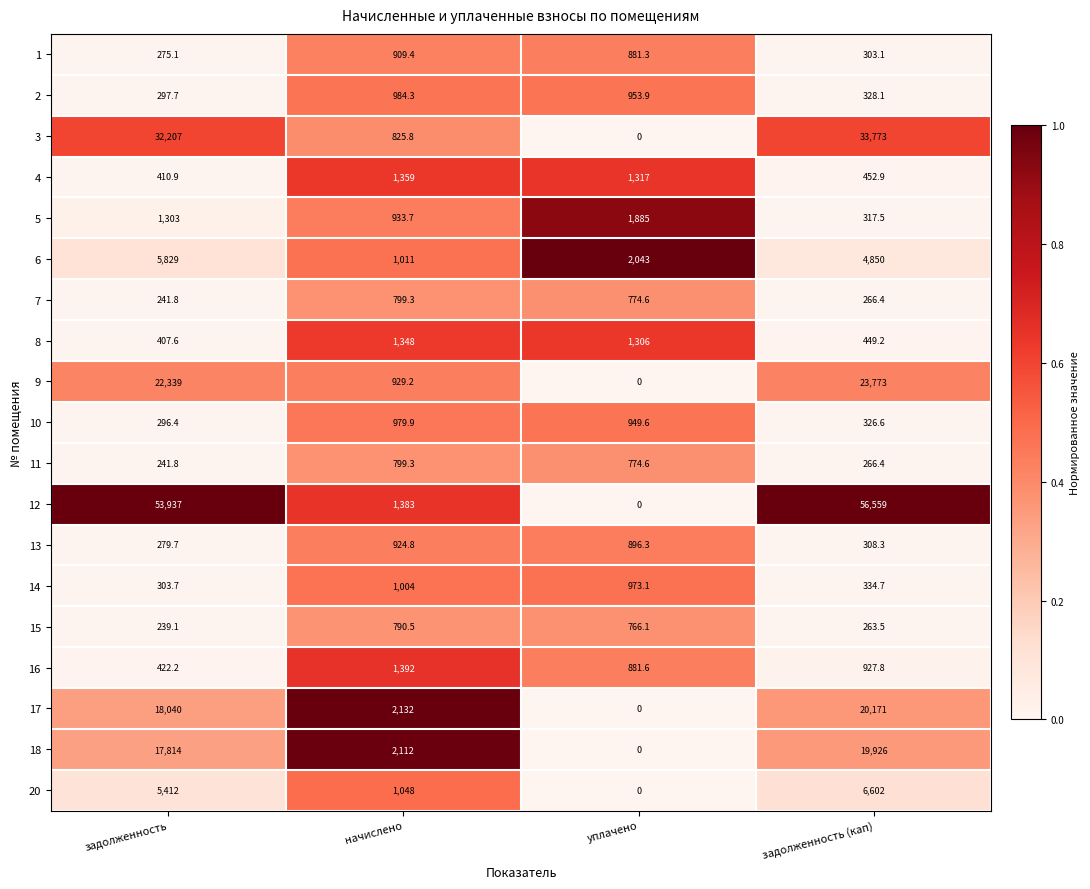

What is the spread (max minus min) of values at начислено?

1341.5